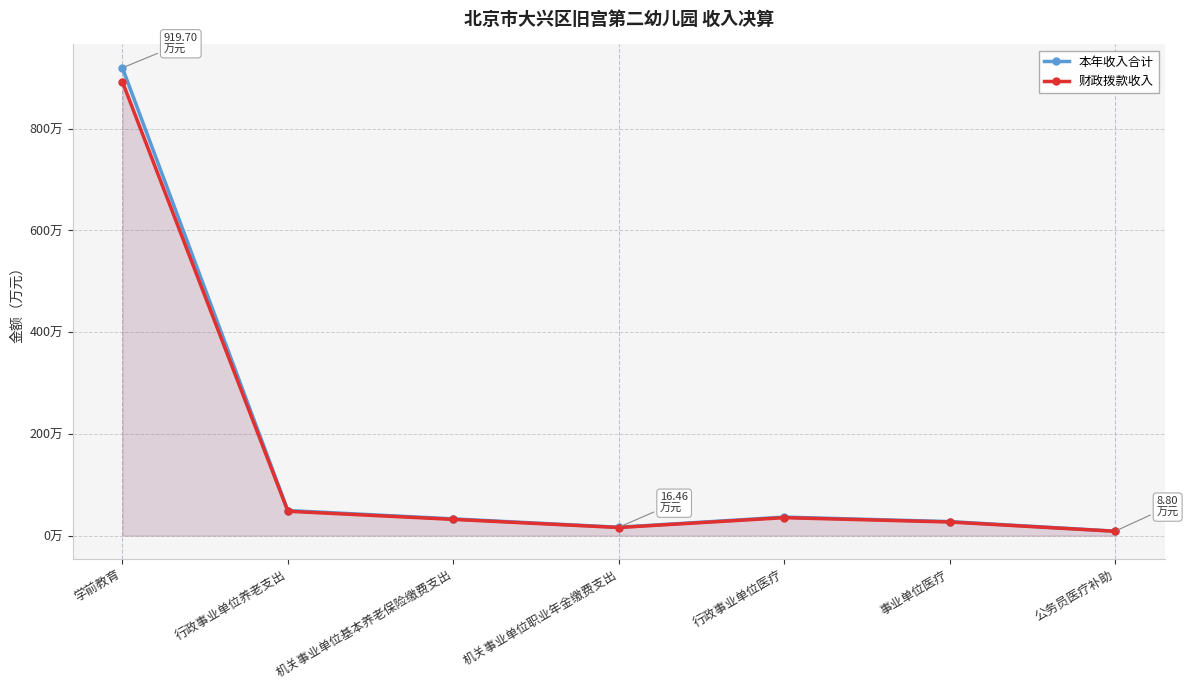

What are all the series names shown in the legend?

本年收入合计, 财政拨款收入